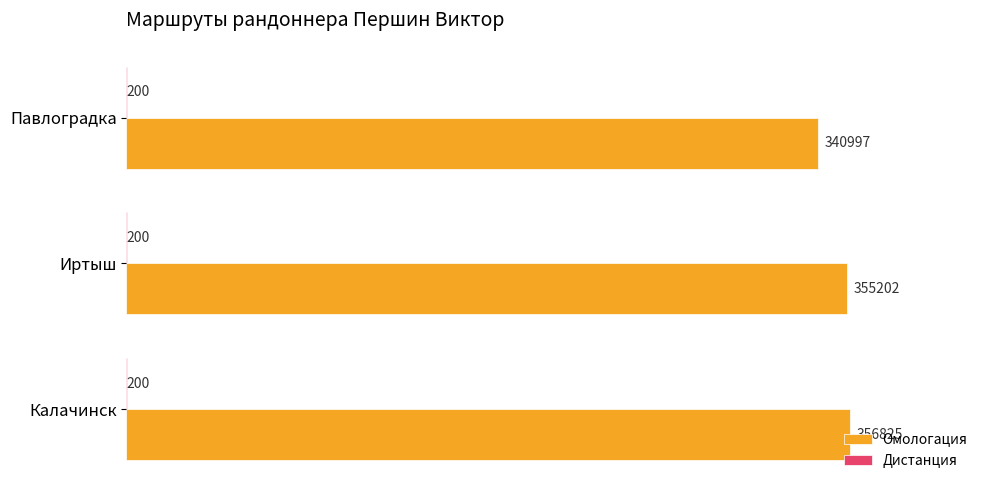

What is the sum of all Омологация values?

1053024